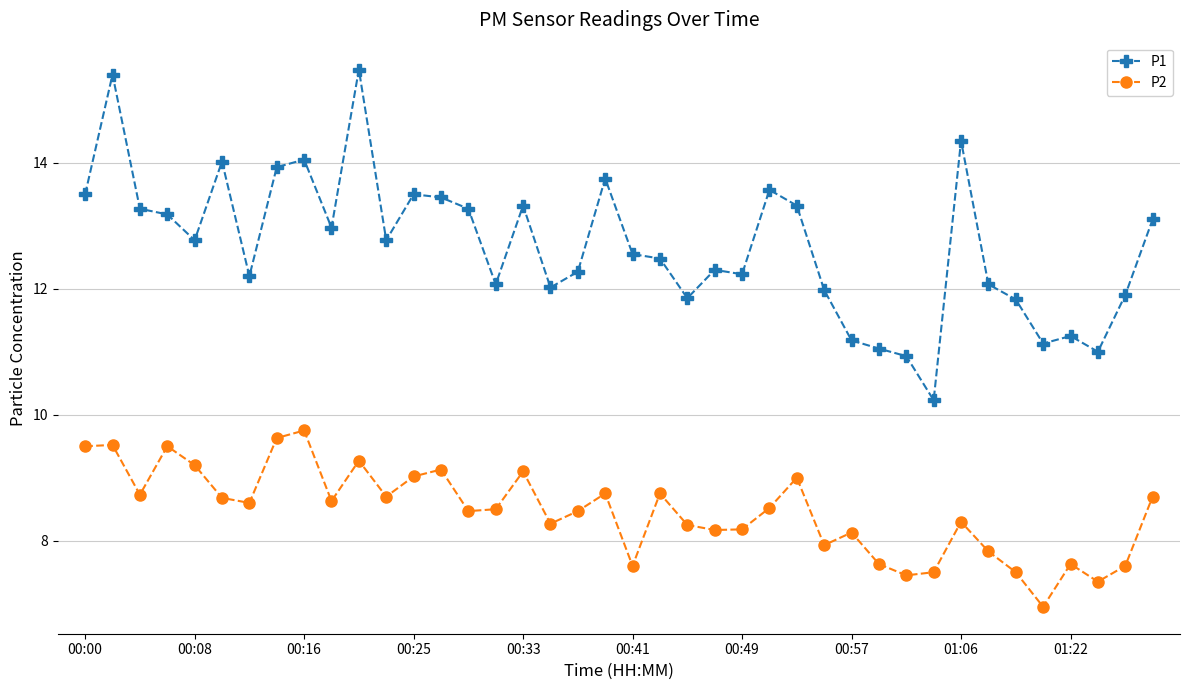

How many lines are shown in the chart?

2